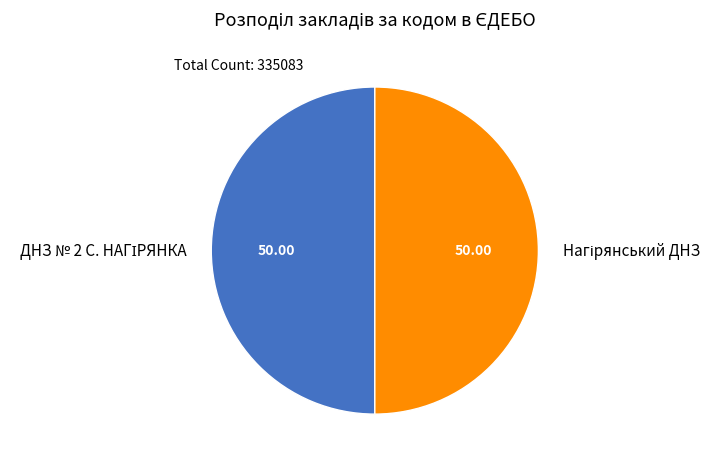

How many slices are in this pie chart?

2